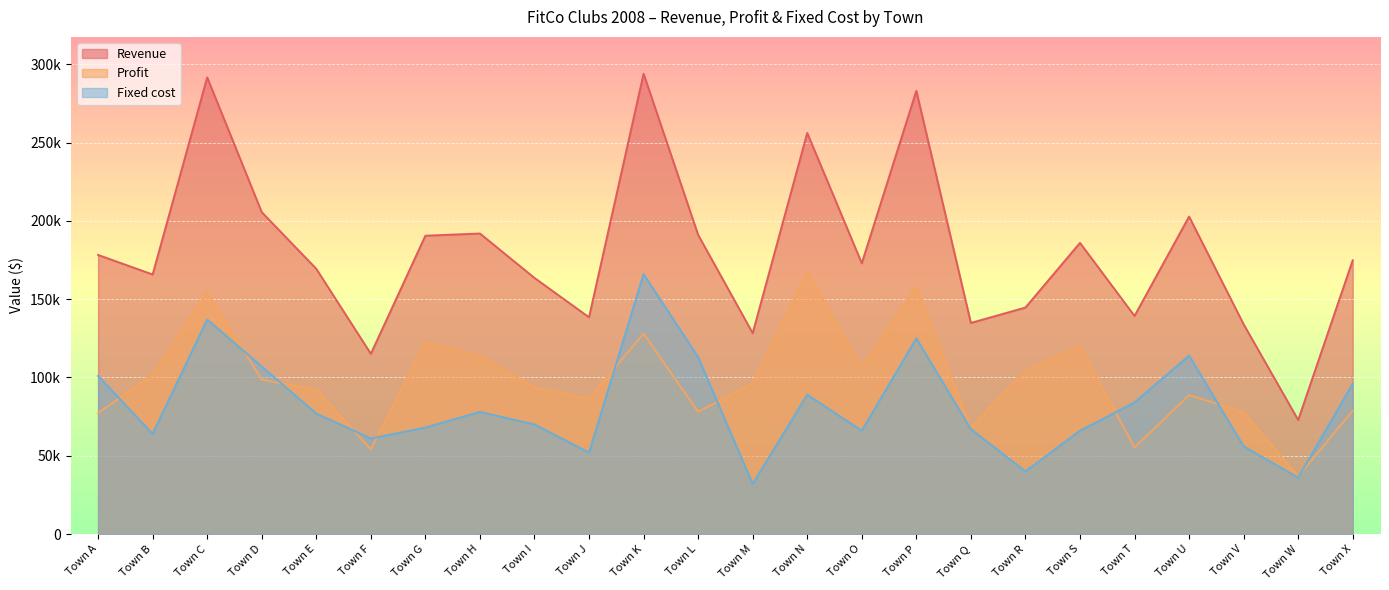

Rank the series by their maximum value, from highest to lowest.

Revenue, Profit, Fixed cost